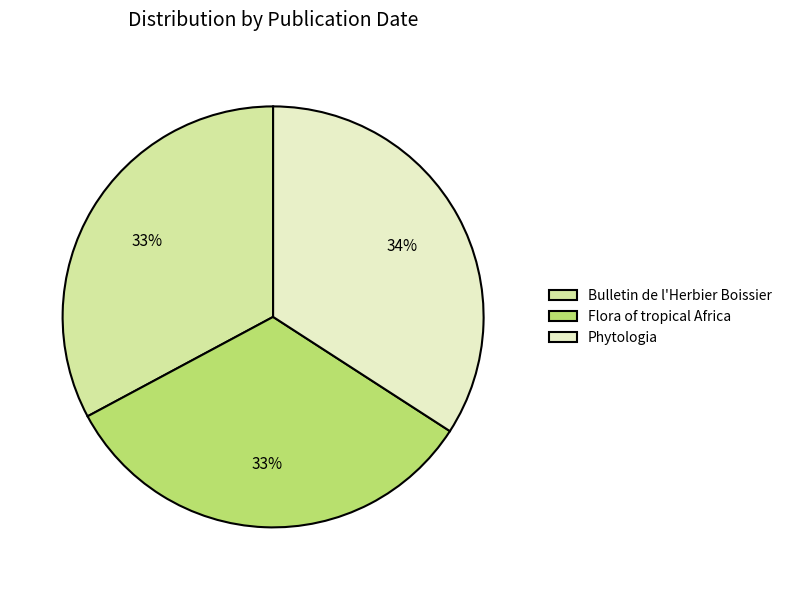

Approximately how many times larger is the value at Phytologia compared to Bulletin de l'Herbier Boissier?

1.0